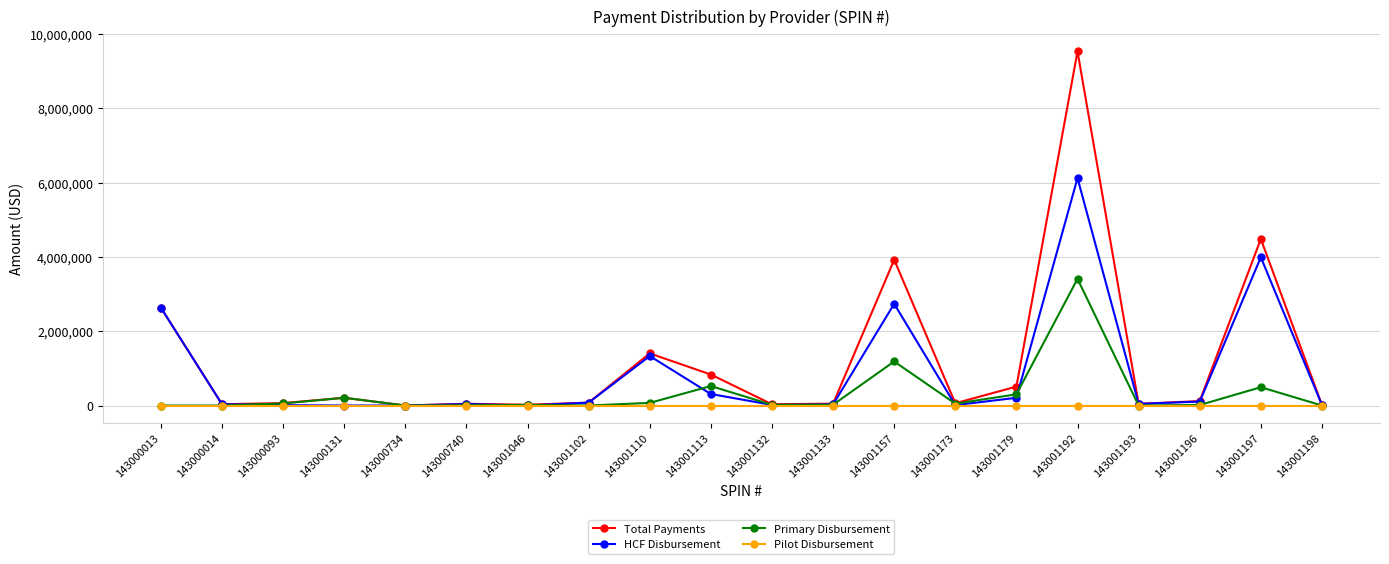

What is the total value across all series at 143001113?

1666975